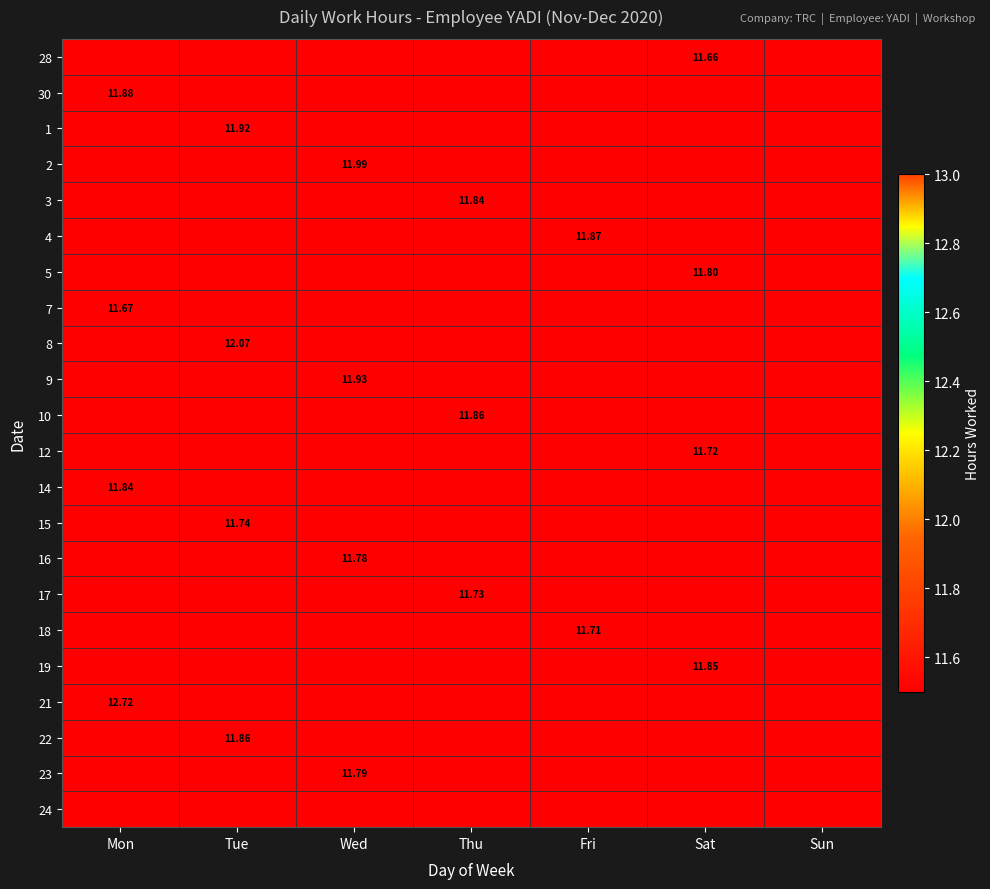

List the labels in order of 28 value, smallest first.

Mon, Tue, Wed, Thu, Fri, Sun, Sat